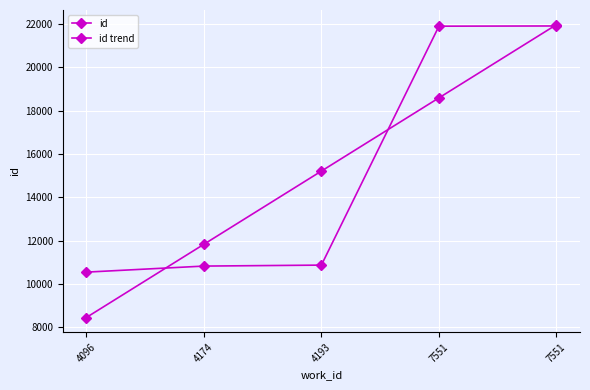

Between which two adjacent categories do id and id trend first intersect?

4096 and 4174